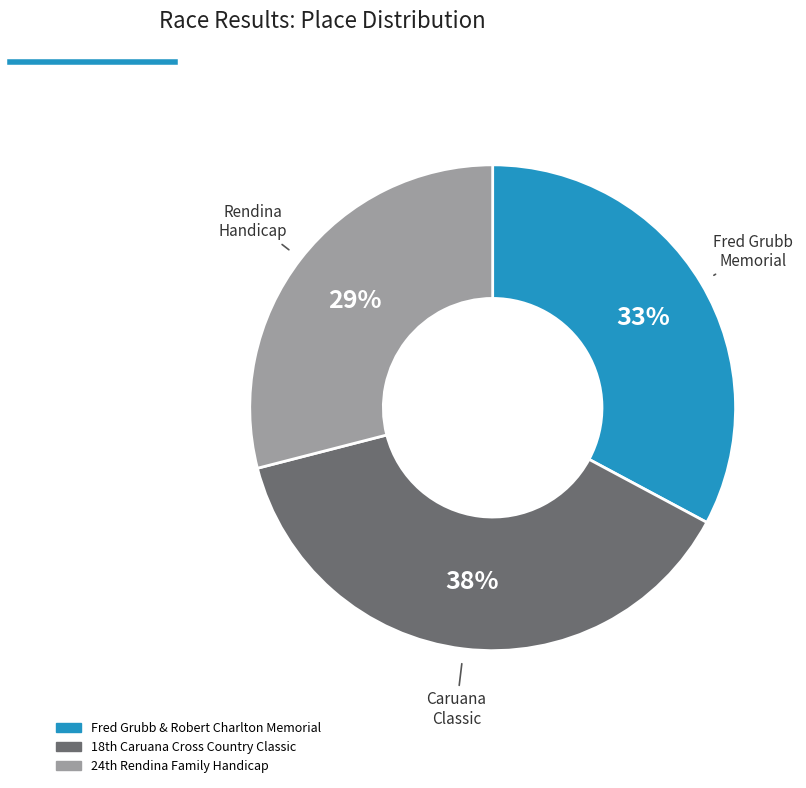

Rank the categories by value from lowest to highest.

24th Rendina Family Handicap, Fred Grubb & Robert Charlton Memorial, 18th Caruana Cross Country Classic